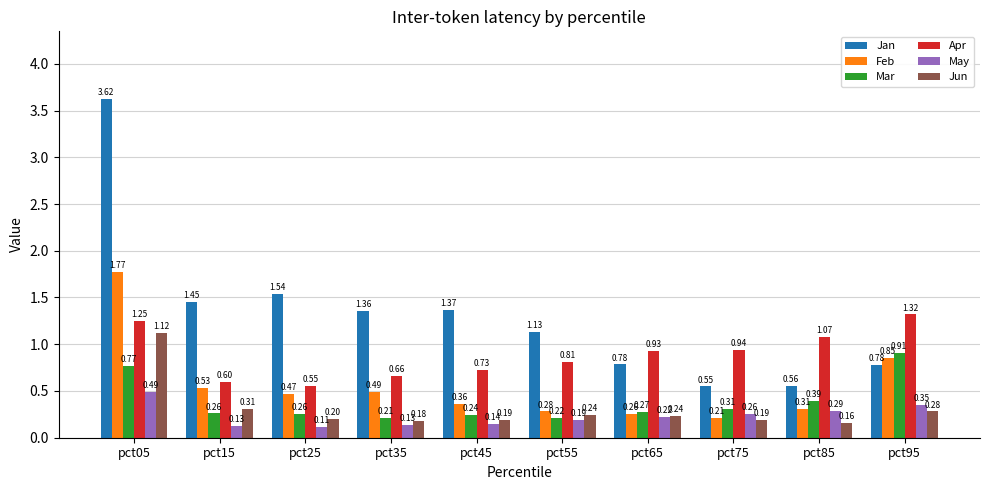

Rank the series by their maximum value, from highest to lowest.

Jan, Feb, Apr, Jun, Mar, May